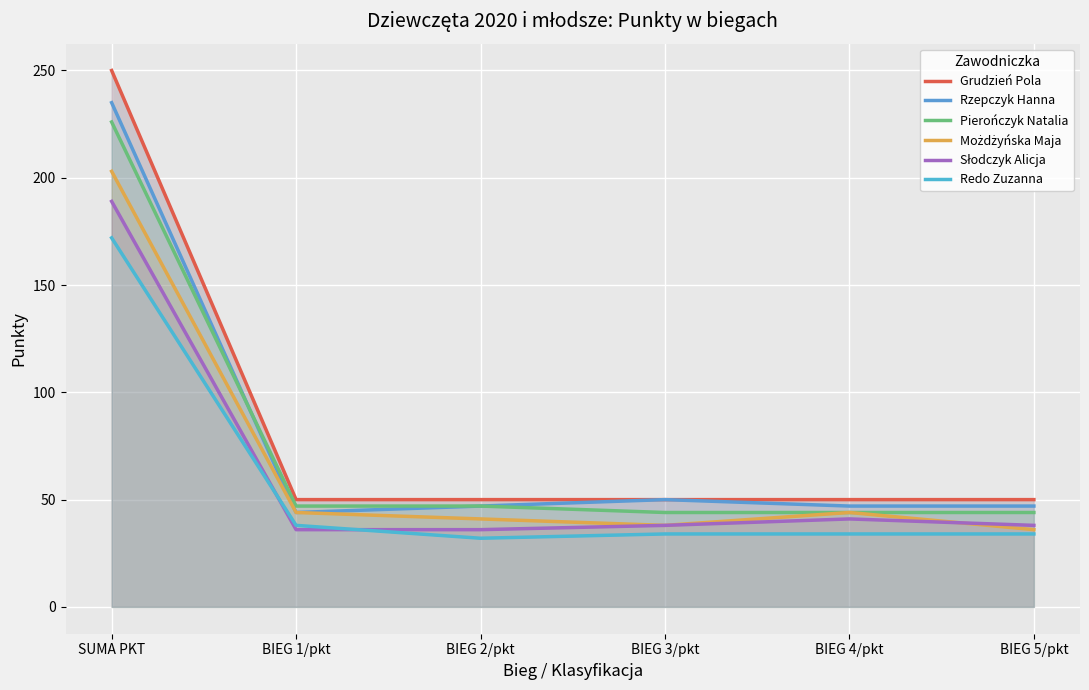

Does the chart display data point markers on the line(s)?

No